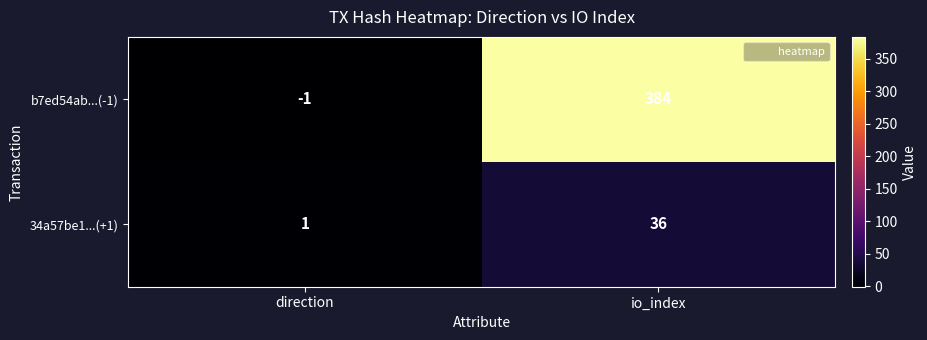

Reading left to right, extract all data points from this chart.

b7ed54ab...(-1): -1	384
34a57be1...(+1): 1	36